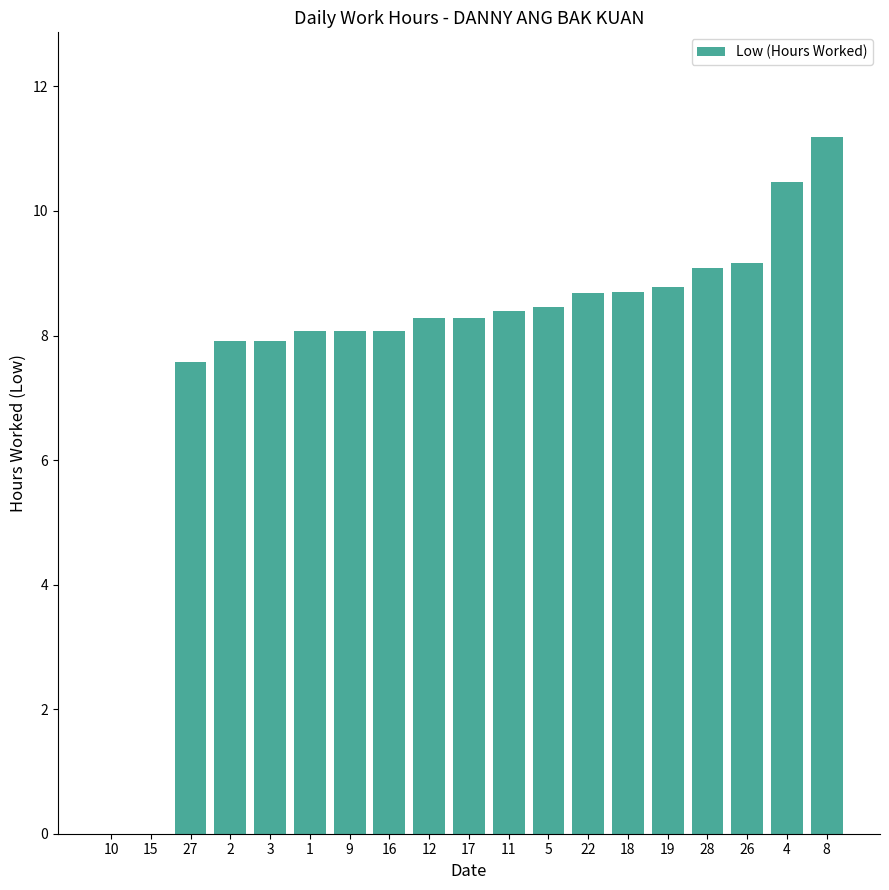

At which category does the chart reach its peak across all series?

8